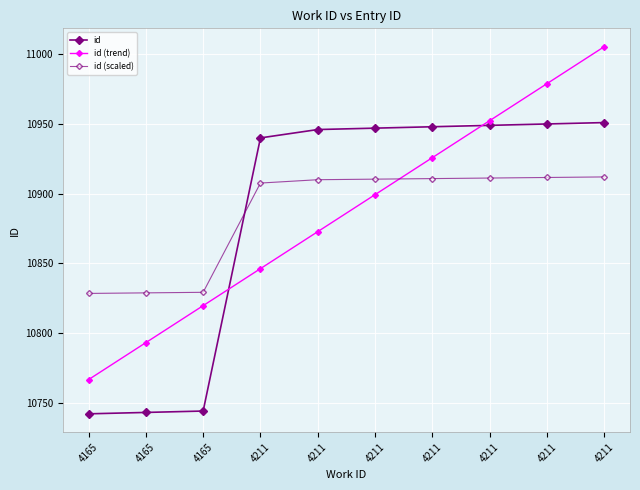

The value of id (trend) at 4211 is 10978.9. True or false?

True